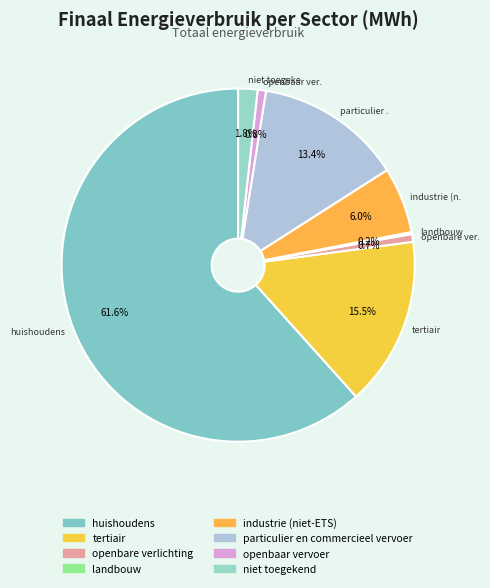

Which category has the smallest portion of the pie?

landbouw